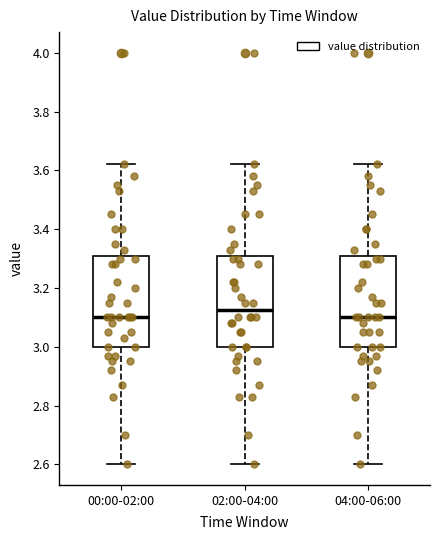

Reading left to right, transcribe this box plot: for each box, give where its median line is, the range the box spans, and where its two whiskers end, as read against the y-axis. The values are not printed on the chart, so give them approximately, as read against the axis.

00:00-02:00: median 3.10, box 3.00 to 3.30, whiskers 2.60 to 3.62
02:00-04:00: median 3.12, box 3.00 to 3.30, whiskers 2.60 to 3.62
04:00-06:00: median 3.10, box 3.00 to 3.30, whiskers 2.60 to 3.62